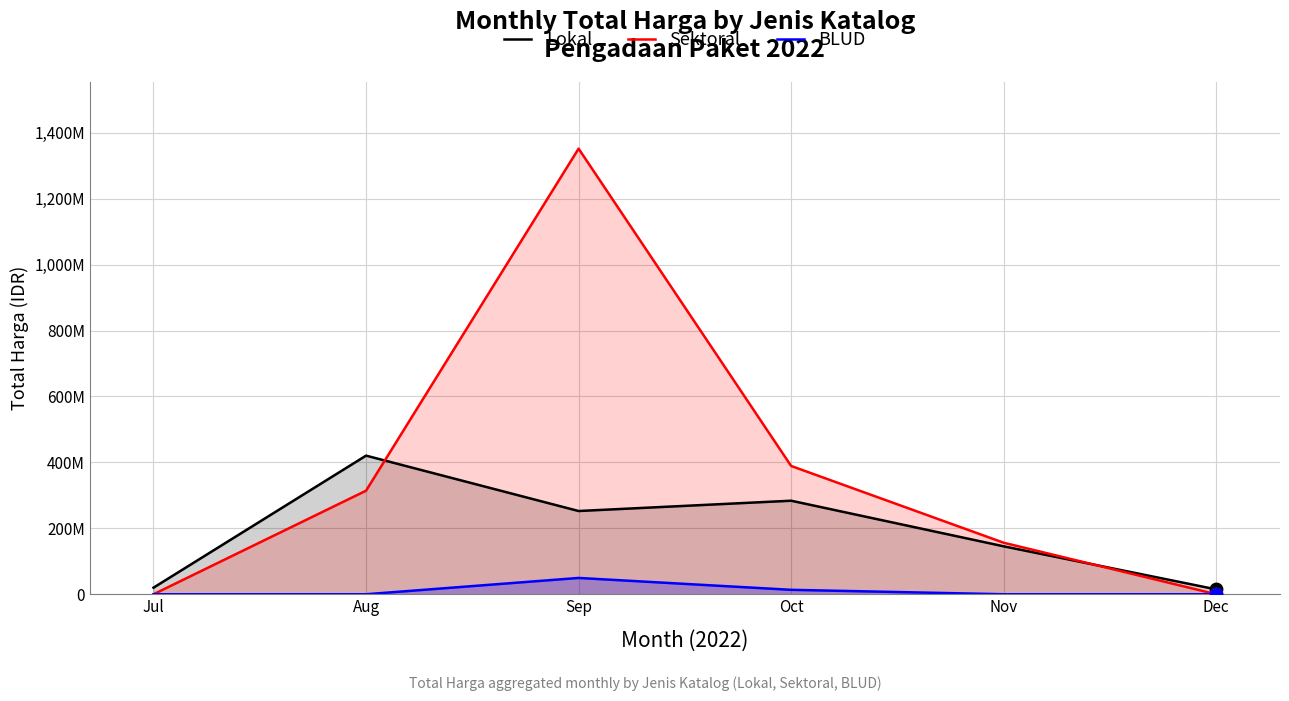

Which series has the widest spread of Y values?

Sektoral